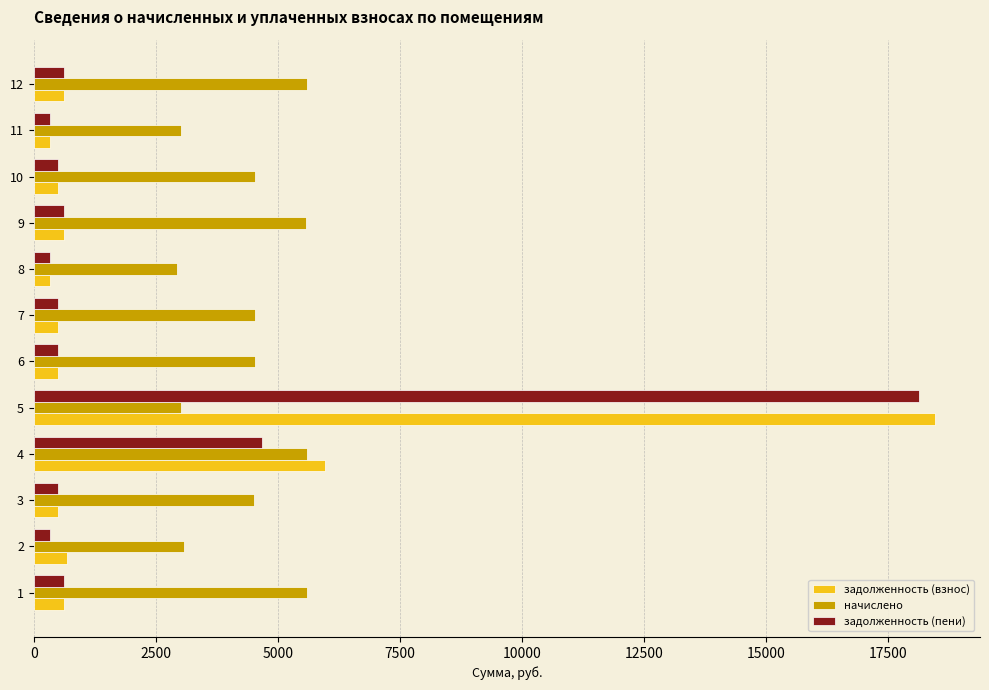

What value does the задолженность (пени) series have at 11?

335.6